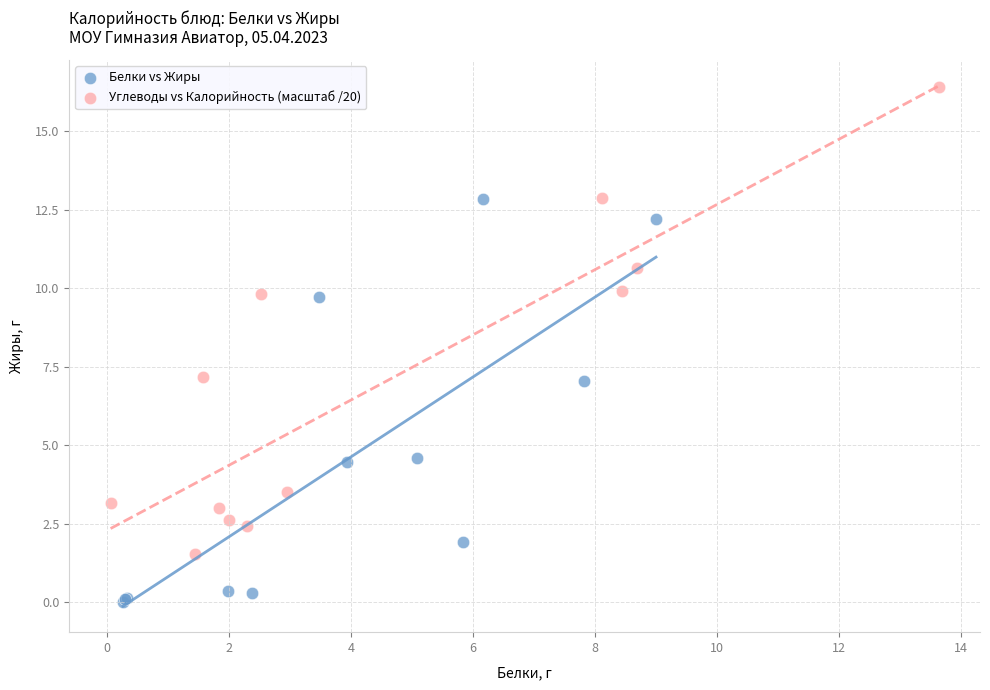

Which series contains the lowest Y value?

Белки vs Жиры